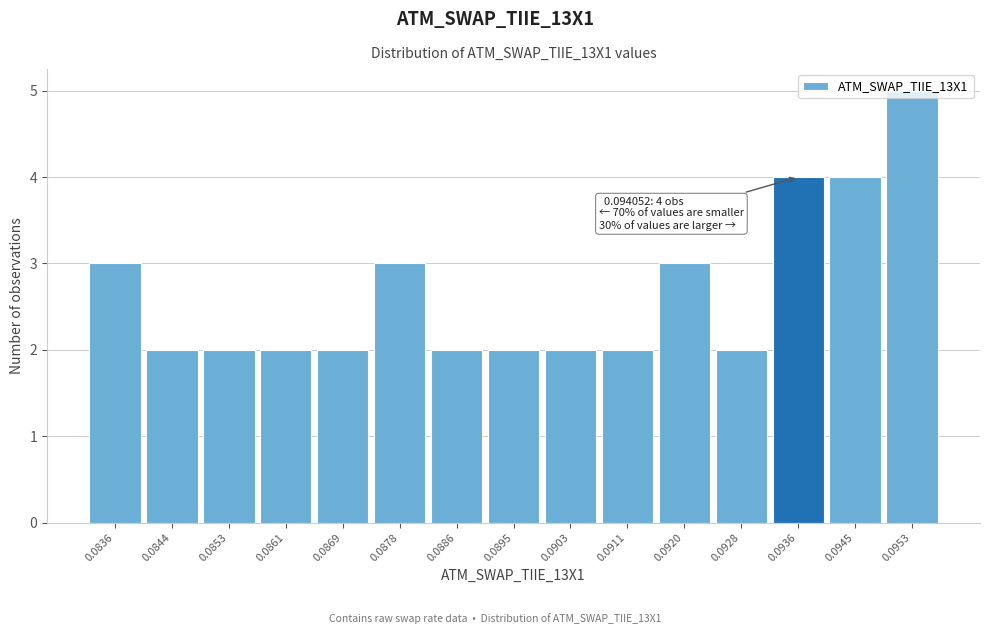

Approximately how many times larger is the value at 0.0853 compared to 0.0844?

1.0